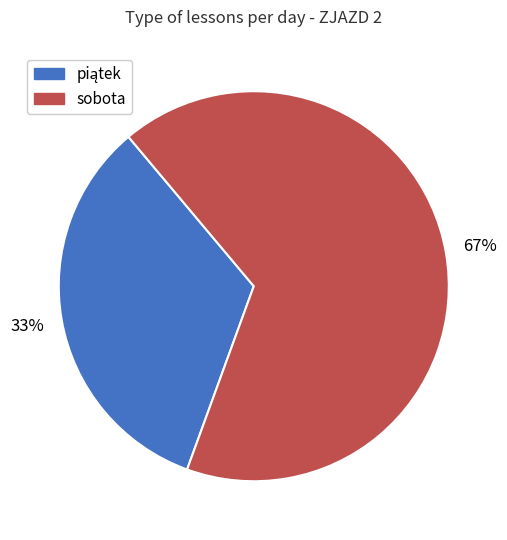

Is it true that sobota is 67% of the pie?

True